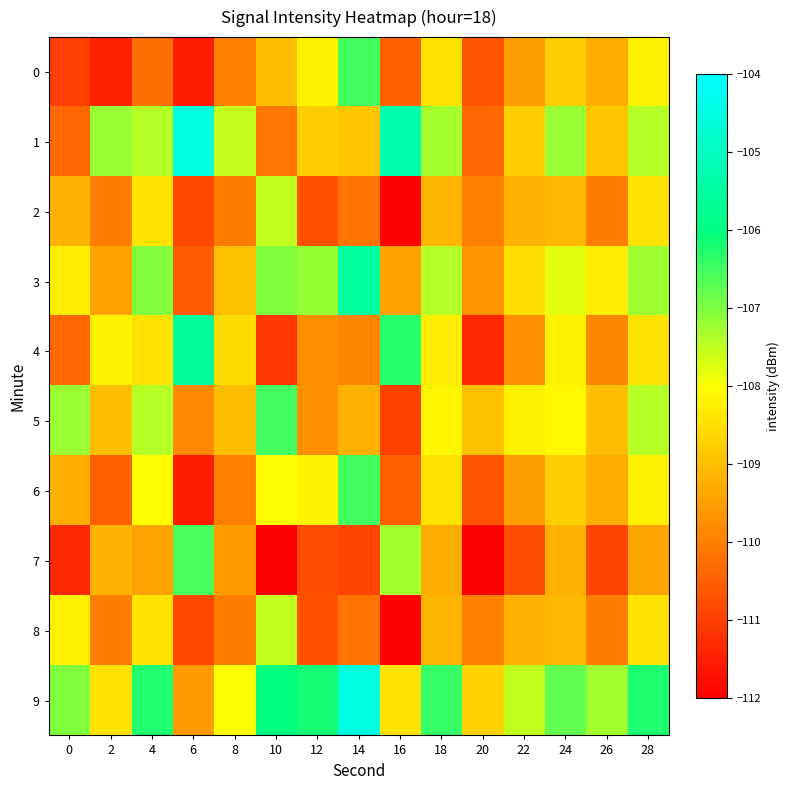

Reading left to right, what are all the values shown in this chart?

0: 0=-111.0	2=-111.4	4=-110.3	6=-111.6	8=-110.0	10=-109.0	12=-108.2	14=-106.5	16=-110.5	18=-108.4	20=-110.7	22=-109.5	24=-108.8	26=-109.3	28=-108.2
1: 0=-110.4	2=-107.2	4=-107.4	6=-104.6	8=-107.6	10=-110.1	12=-108.8	14=-108.9	16=-105.3	18=-107.3	20=-110.4	22=-108.8	24=-107.2	26=-108.9	28=-107.4
2: 0=-109.2	2=-110.0	4=-108.4	6=-110.9	8=-110.0	10=-107.5	12=-110.7	14=-110.2	16=-112.0	18=-109.1	20=-110.0	22=-109.2	24=-109.1	26=-110.0	28=-108.4
3: 0=-108.3	2=-109.4	4=-107.0	6=-110.6	8=-109.0	10=-107.0	12=-107.2	14=-105.5	16=-109.5	18=-107.4	20=-109.7	22=-108.5	24=-107.8	26=-108.3	28=-107.2
4: 0=-110.4	2=-108.2	4=-108.4	6=-105.6	8=-108.6	10=-111.1	12=-109.8	14=-109.9	16=-106.3	18=-108.3	20=-111.4	22=-109.8	24=-108.2	26=-109.9	28=-108.4
5: 0=-107.2	2=-109.0	4=-107.4	6=-109.9	8=-109.0	10=-106.5	12=-109.7	14=-109.2	16=-111.0	18=-108.1	20=-109.0	22=-108.2	24=-108.1	26=-109.0	28=-107.4
6: 0=-109.3	2=-110.4	4=-108.0	6=-111.6	8=-110.0	10=-108.0	12=-108.2	14=-106.5	16=-110.5	18=-108.4	20=-110.7	22=-109.5	24=-108.8	26=-109.3	28=-108.2
7: 0=-111.4	2=-109.2	4=-109.4	6=-106.6	8=-109.6	10=-112.1	12=-110.8	14=-110.9	16=-107.3	18=-109.3	20=-112.4	22=-110.8	24=-109.2	26=-110.9	28=-109.4
8: 0=-108.2	2=-110.0	4=-108.4	6=-110.9	8=-110.0	10=-107.5	12=-110.7	14=-110.2	16=-112.0	18=-109.1	20=-110.0	22=-109.2	24=-109.1	26=-110.0	28=-108.4
9: 0=-107.0	2=-108.4	4=-106.3	6=-109.6	8=-108.0	10=-106.0	12=-106.2	14=-104.5	16=-108.5	18=-106.4	20=-108.7	22=-107.5	24=-106.8	26=-107.3	28=-106.2